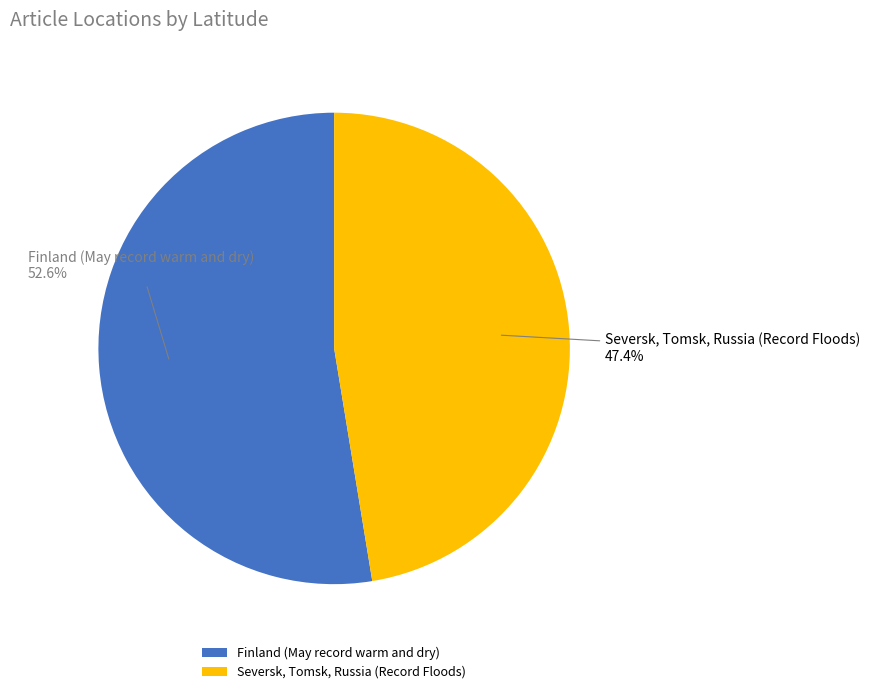

To the nearest percent, what is the average slice percentage?

50%